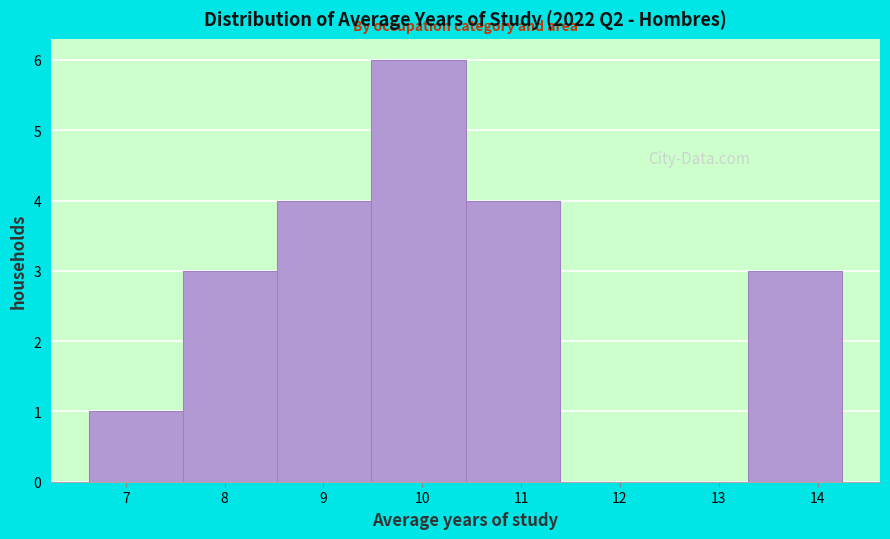

Reading left to right, transcribe this chart: for each bar, give the range it covers on the x-axis and its height. Neither the bar edges nor the heights are printed on the chart, so give them approximately, as read against the axes.

6.6 to 7.6: 1
7.6 to 8.5: 3
8.5 to 9.5: 4
9.5 to 10.4: 6
10.4 to 11.4: 4
11.4 to 12.3: 0
12.3 to 13.3: 0
13.3 to 14.2: 3